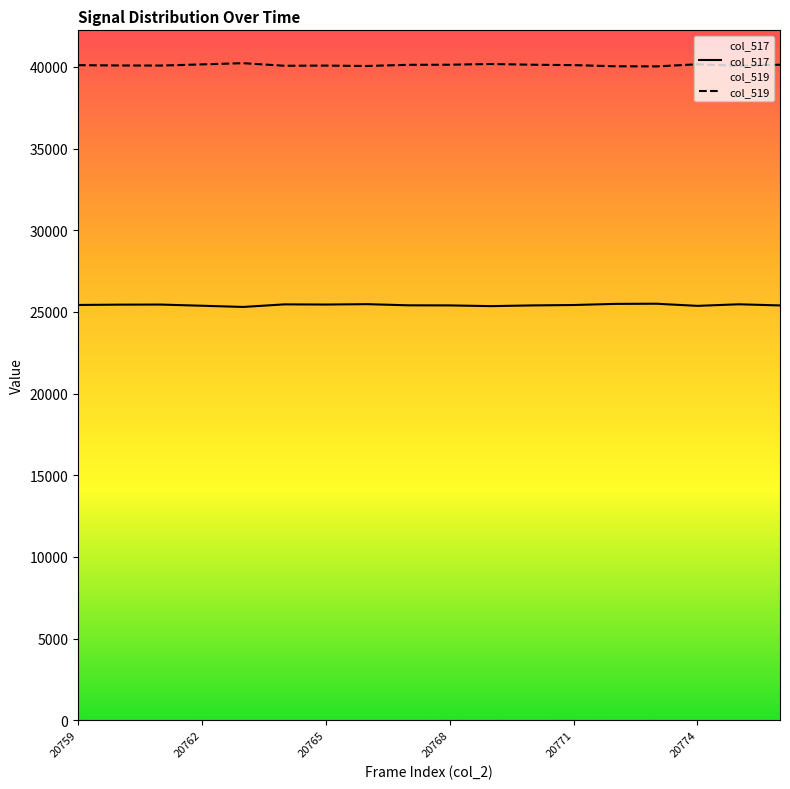

True or false: col_519 and col_517 intersect in this chart.

False